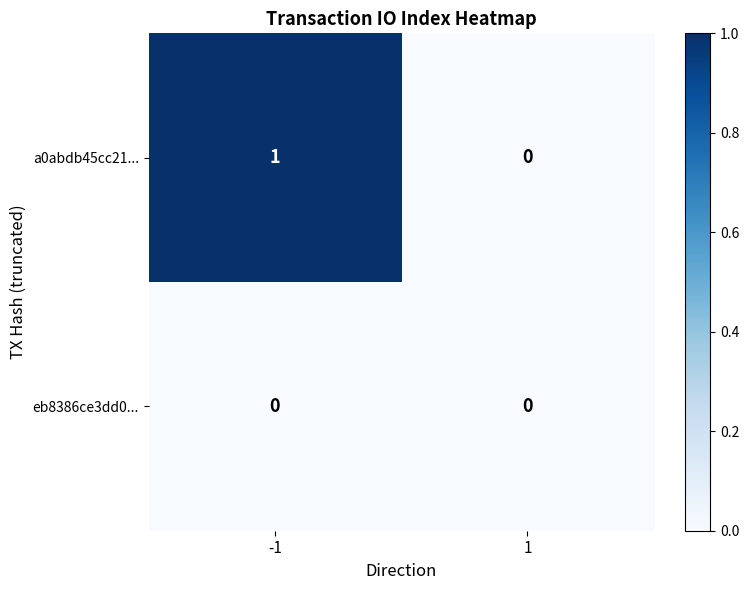

Is it true that eb8386ce3dd0... equals 0 at 1?

True